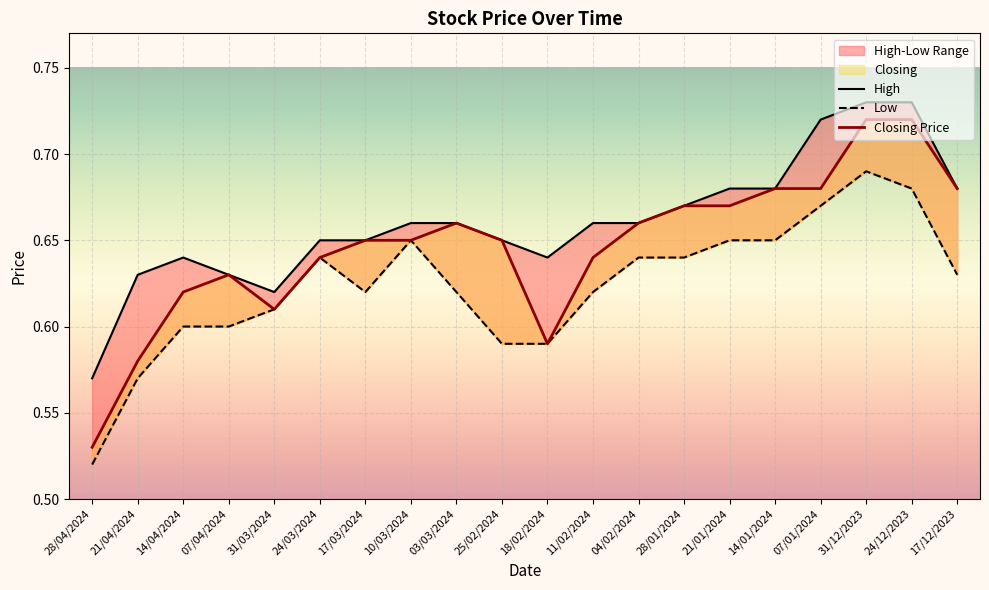

List the series in order of their overall mean, lowest first.

Low, Closing Price, High